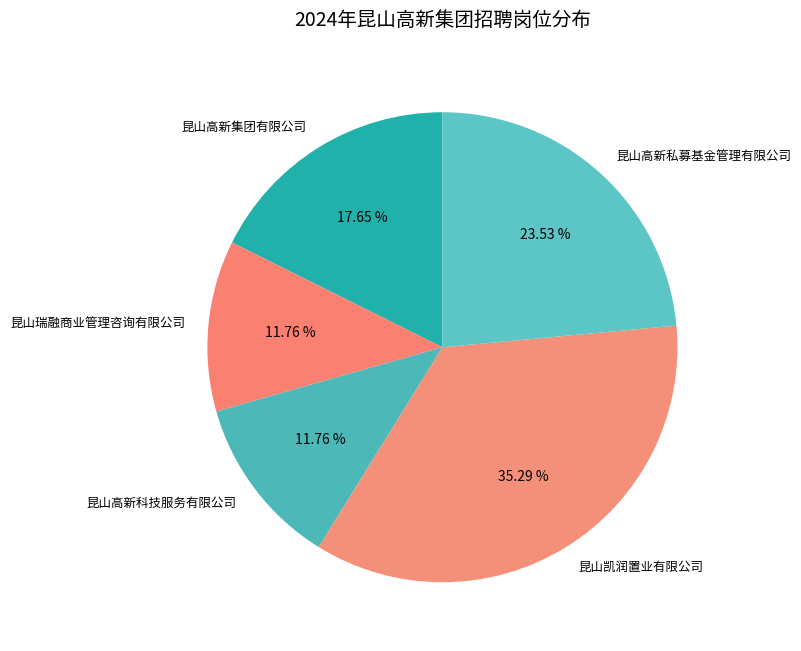

To the nearest percent, what percentage of the pie is 昆山高新科技服务有限公司?

12%